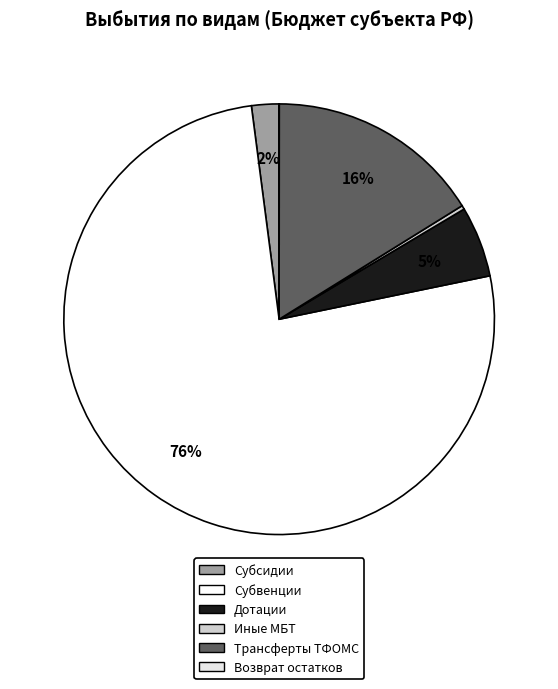

How many slices are in this pie chart?

6